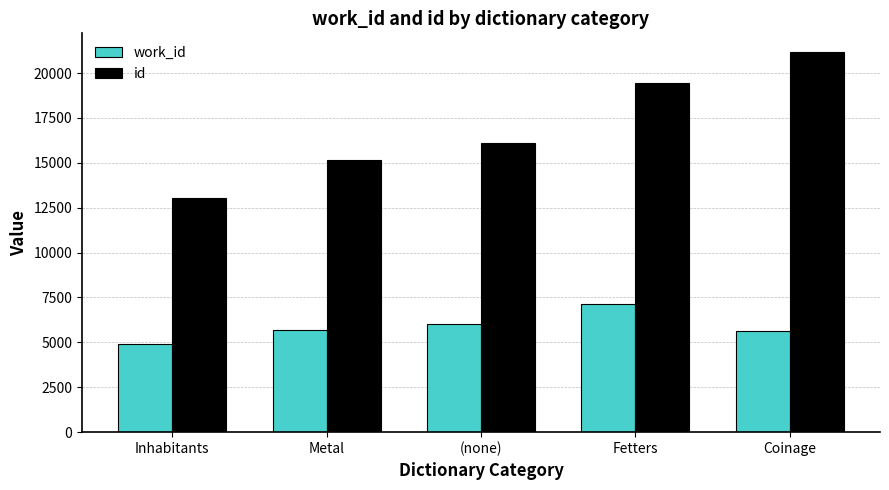

At Inhabitants, list the series in order from smallest to largest.

work_id, id